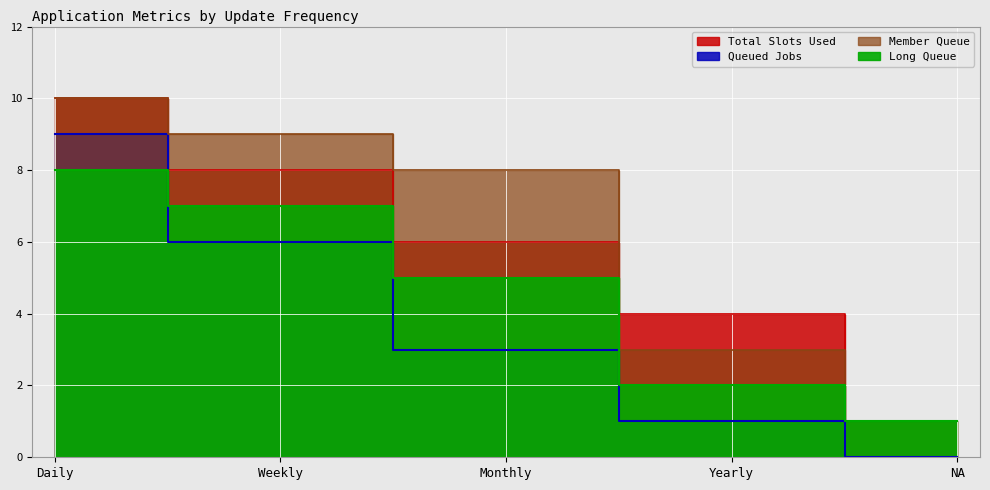

True or false: Usage Score and Availability (Daily) intersect in this chart.

False